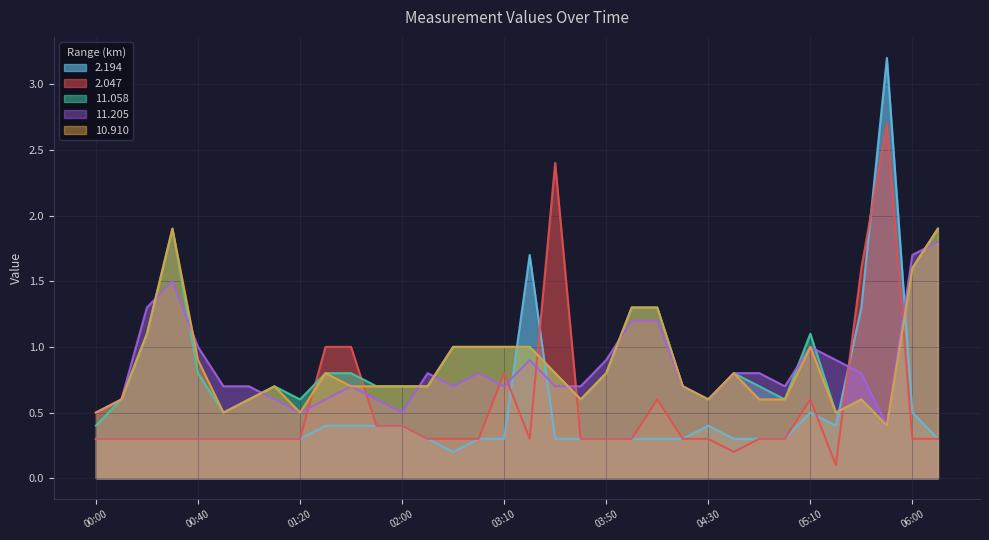

What is the smallest value displayed?

0.1